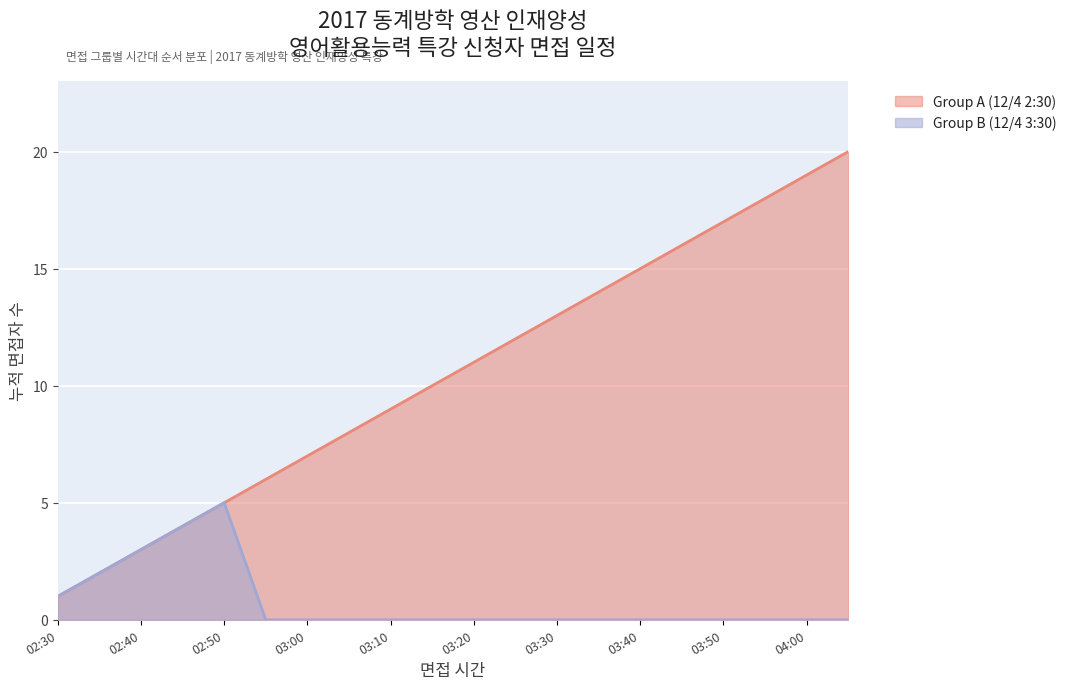

Rank the series by their average value, from highest to lowest.

Group A (12/4 2:30), Group B (12/4 3:30)